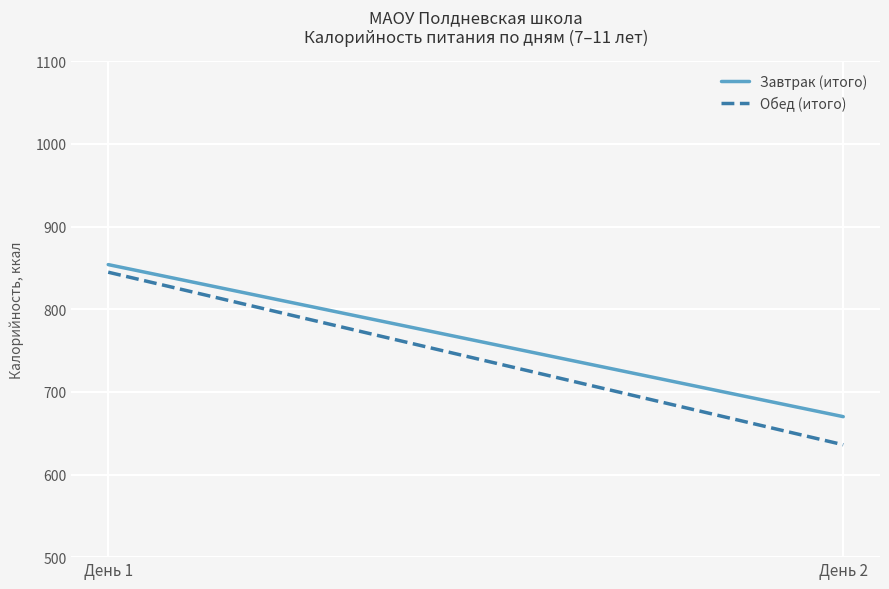

At День 2, list the series in order from smallest to largest.

Обед (итого), Завтрак (итого)